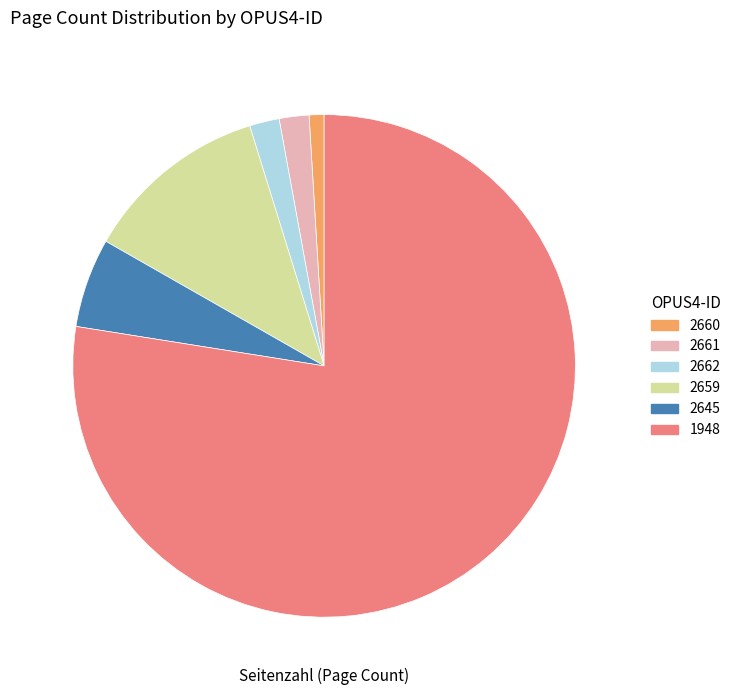

What is the smallest slice in the pie chart?

2660